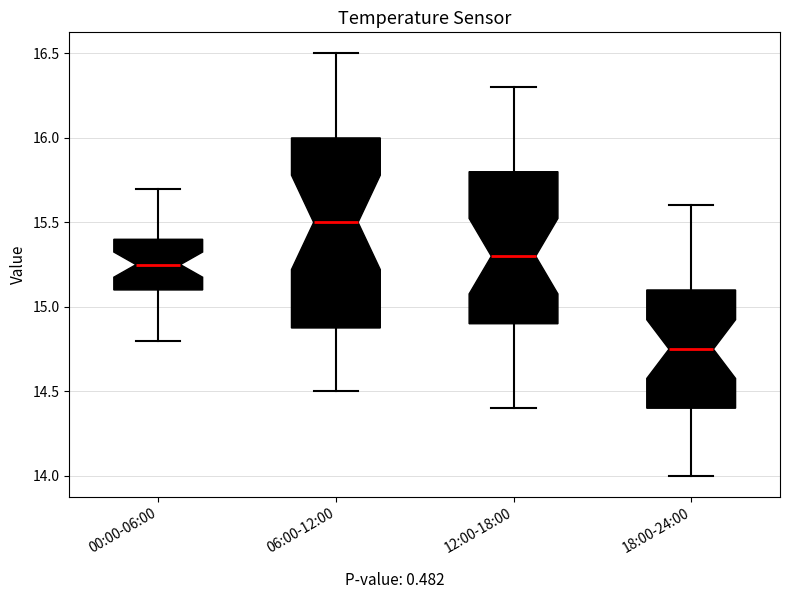

Reading left to right, transcribe this box plot: for each box, give where its median line is, the range the box spans, and where its two whiskers end, as read against the y-axis. The values are not printed on the chart, so give them approximately, as read against the axis.

00:00-06:00: median 15.25, box 15.10 to 15.40, whiskers 14.80 to 15.70
06:00-12:00: median 15.50, box 14.90 to 16.00, whiskers 14.50 to 16.50
12:00-18:00: median 15.30, box 14.90 to 15.80, whiskers 14.40 to 16.30
18:00-24:00: median 14.75, box 14.40 to 15.10, whiskers 14.00 to 15.60